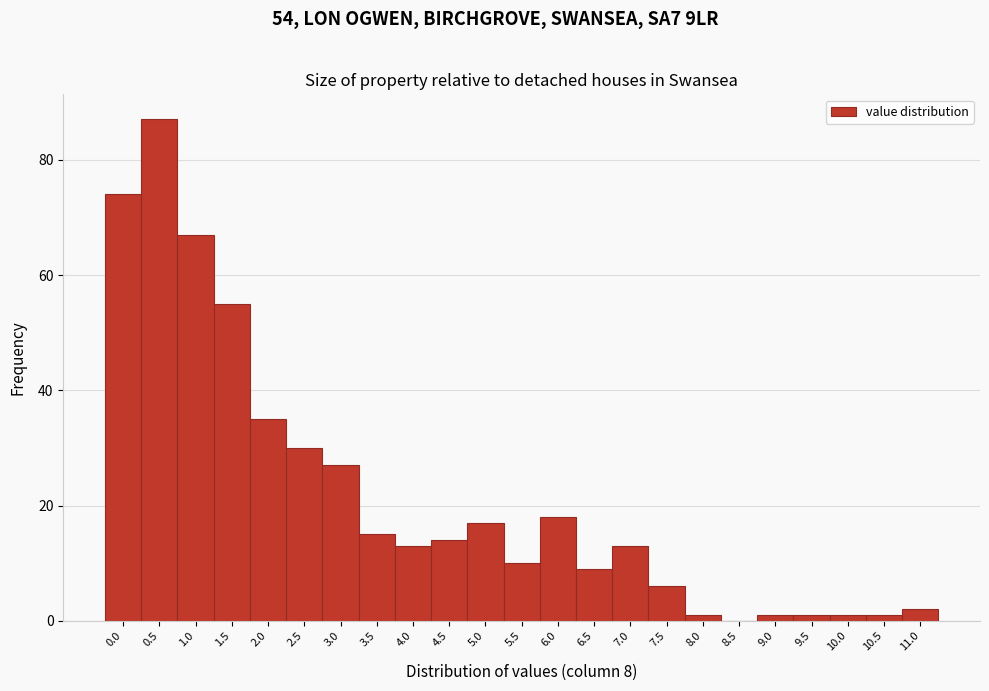

Reading left to right, what are all the values shown in this chart?

0.0=74	0.5=87	1.0=67	1.5=55	2.0=35	2.5=30	3.0=27	3.5=15	4.0=13	4.5=14	5.0=17	5.5=10	6.0=18	6.5=9	7.0=13	7.5=6	8.0=1	8.5=0	9.0=1	9.5=1	10.0=1	10.5=1	11.0=2